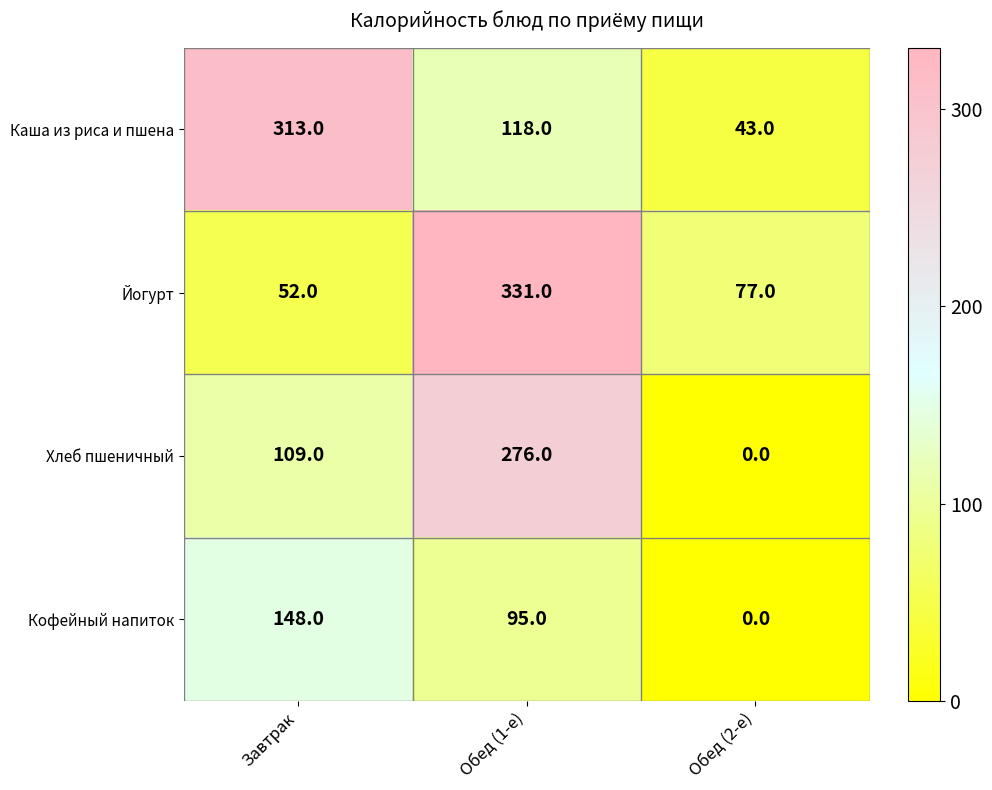

At Завтрак, list the series in order from largest to smallest.

Каша из риса и пшена, Кофейный напиток, Хлеб пшеничный, Йогурт